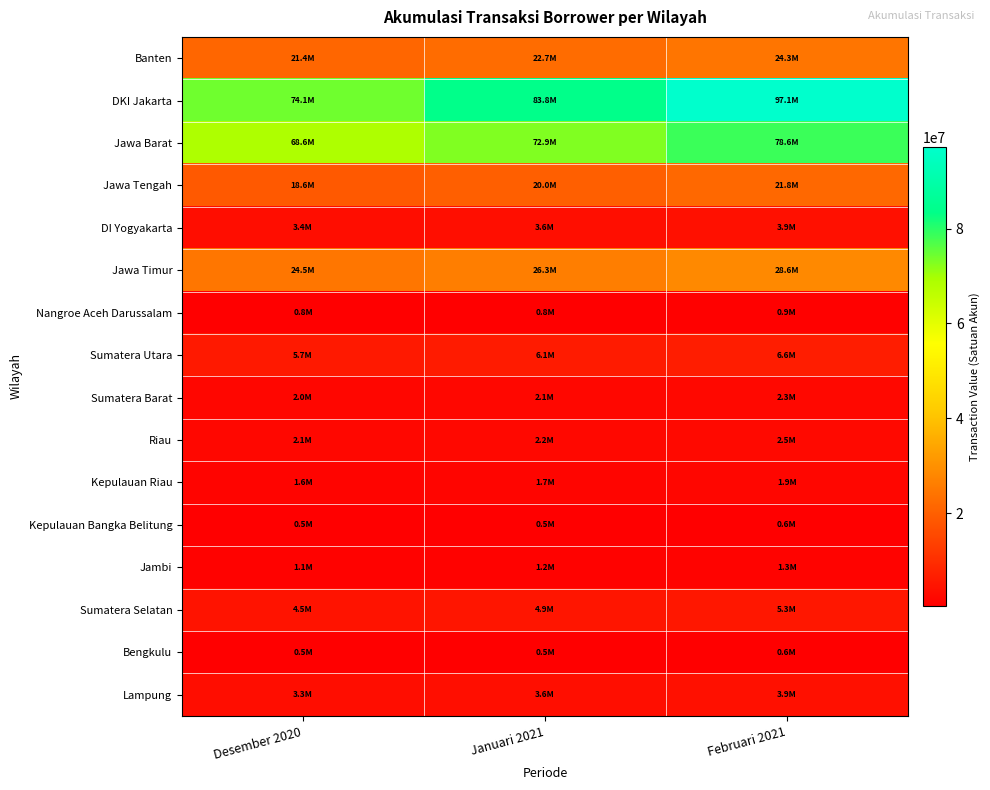

What is the total value across all series at Februari 2021?

280153794